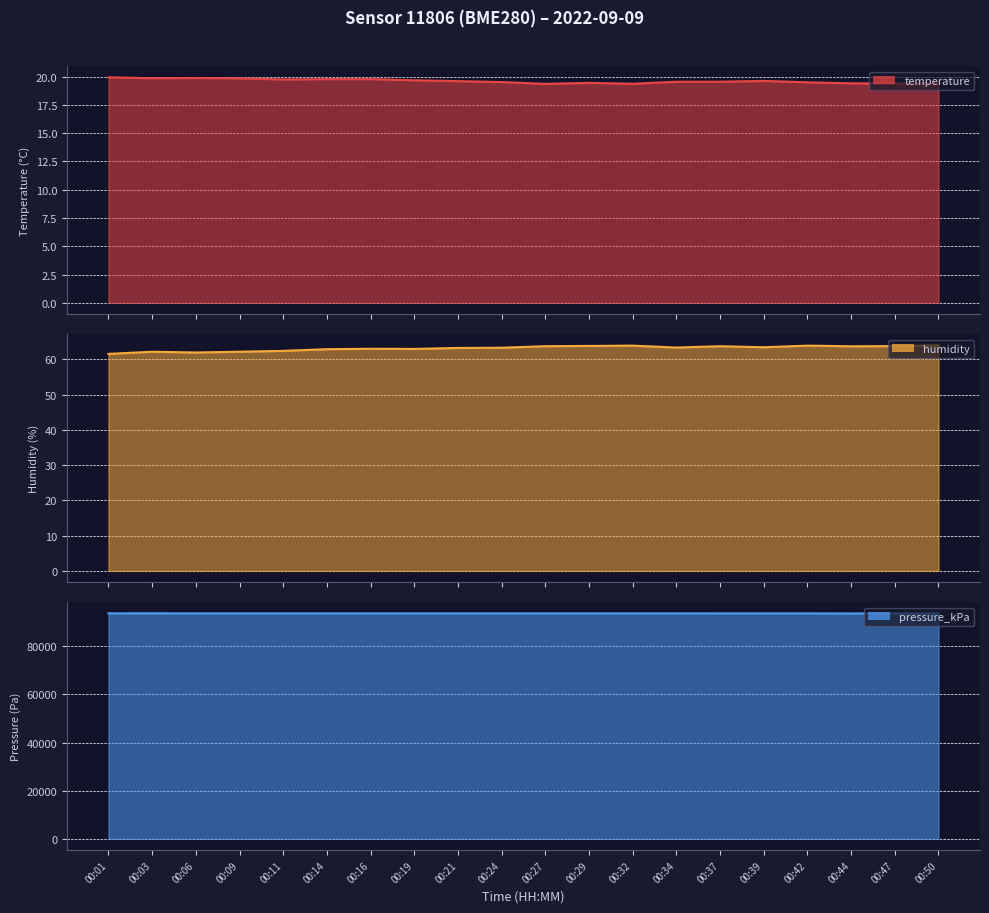

Where is the first local minimum for temperature?

00:03